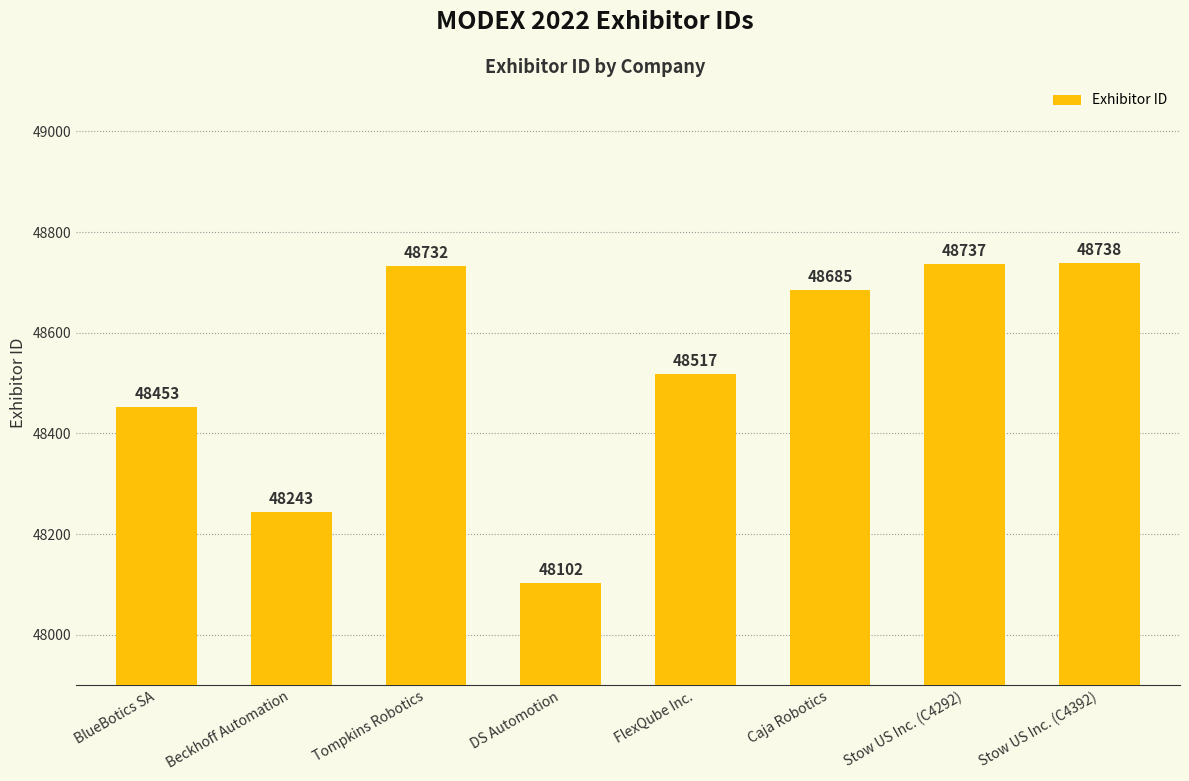

What is the change in value from Beckhoff Automation to FlexQube Inc.?

+274